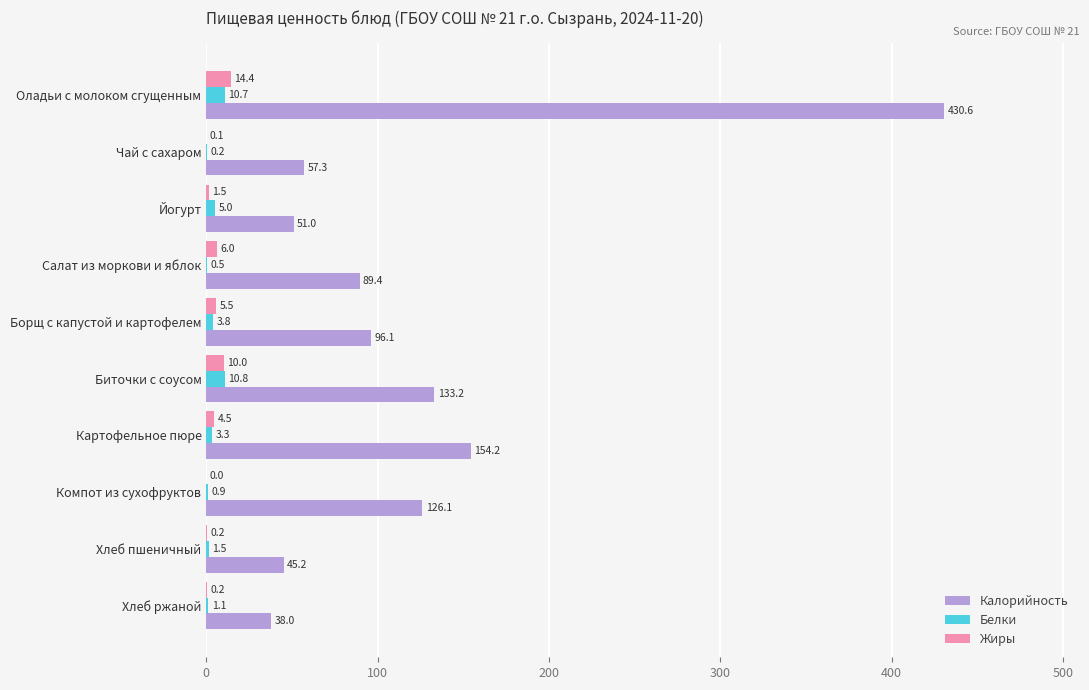

Where is Жиры nearest to the value 7?

Салат из моркови и яблок